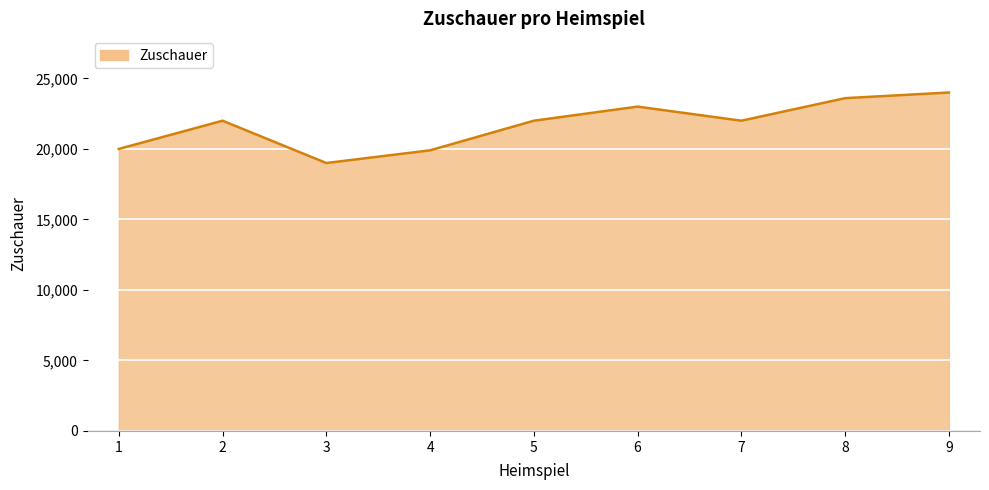

Between 9 and 7, which is larger?

9